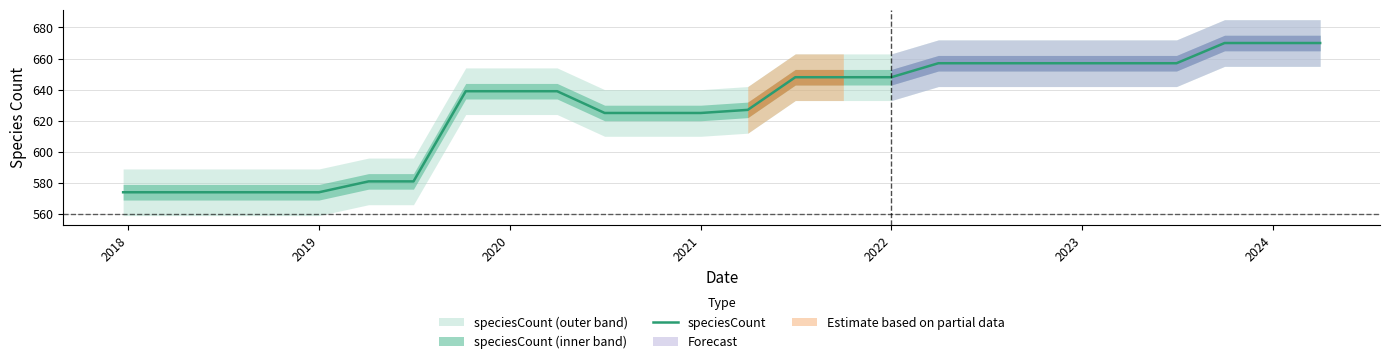

What is the lowest value of the speciesCount series?

574